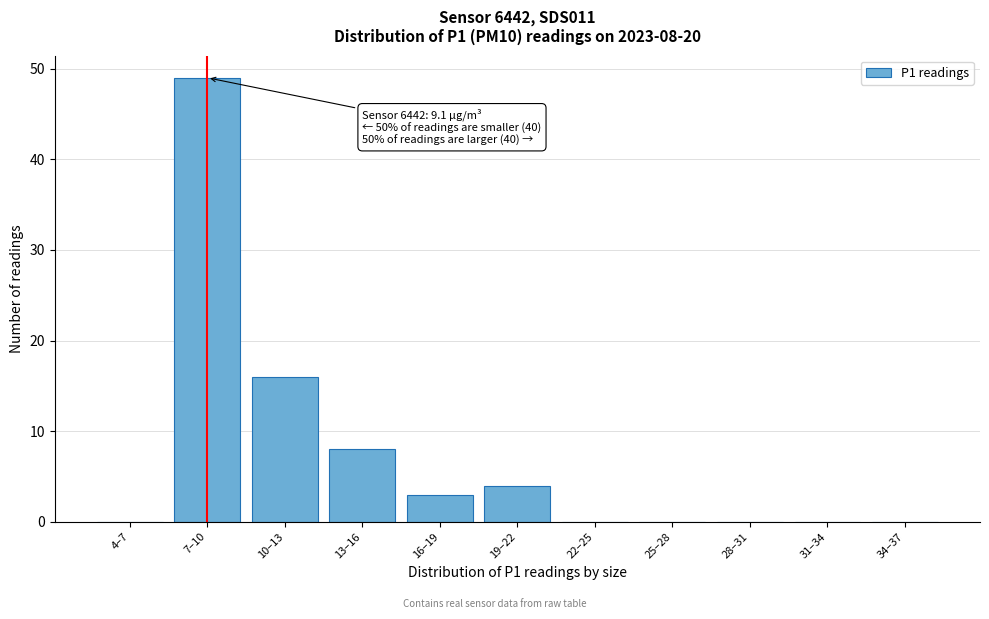

Reading right to left, extract all data points from this chart.

34–37=0	31–34=0	28–31=0	25–28=0	22–25=0	19–22=4	16–19=3	13–16=8	10–13=16	7–10=49	4–7=0